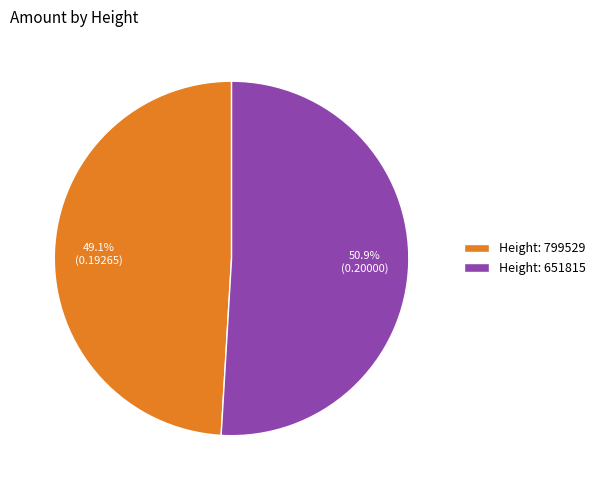

How many slices are in this pie chart?

2